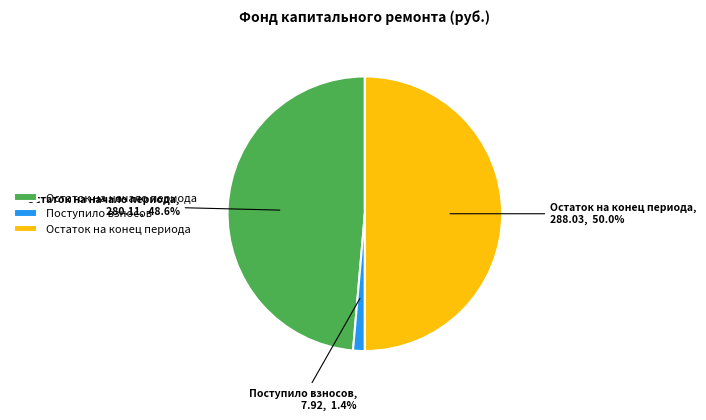

What percentage do Остаток на начало периода and Поступило взносов together represent?

50.0%